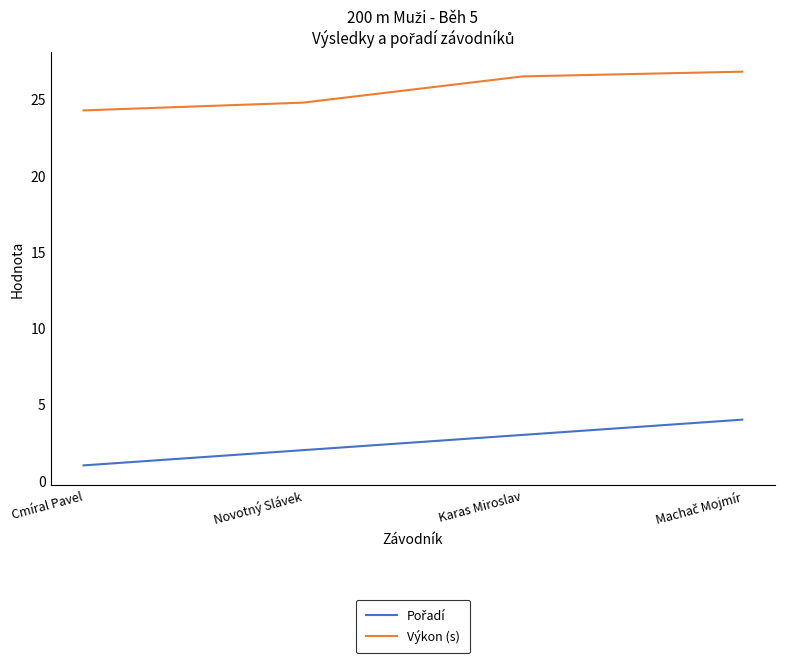

Is this an area chart (filled region under the line)?

No